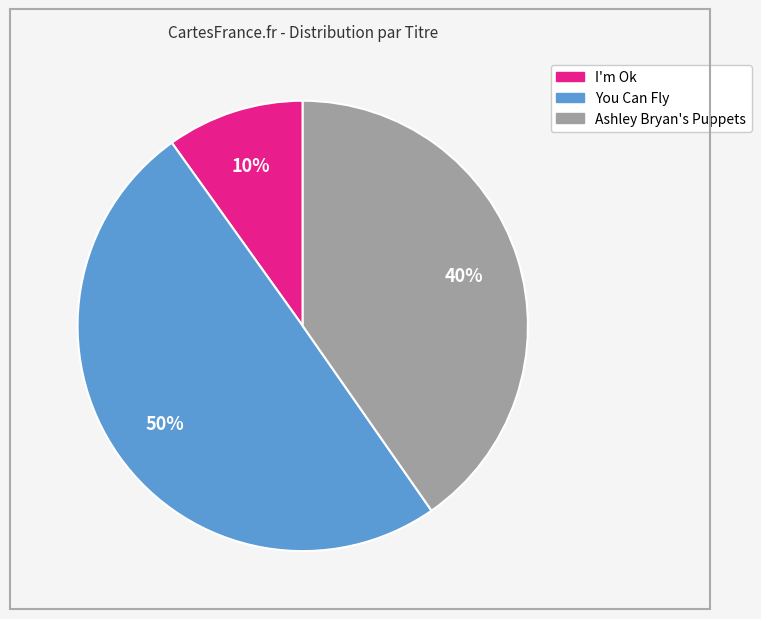

Rank the categories by value from lowest to highest.

I'm Ok, Ashley Bryan's Puppets, You Can Fly